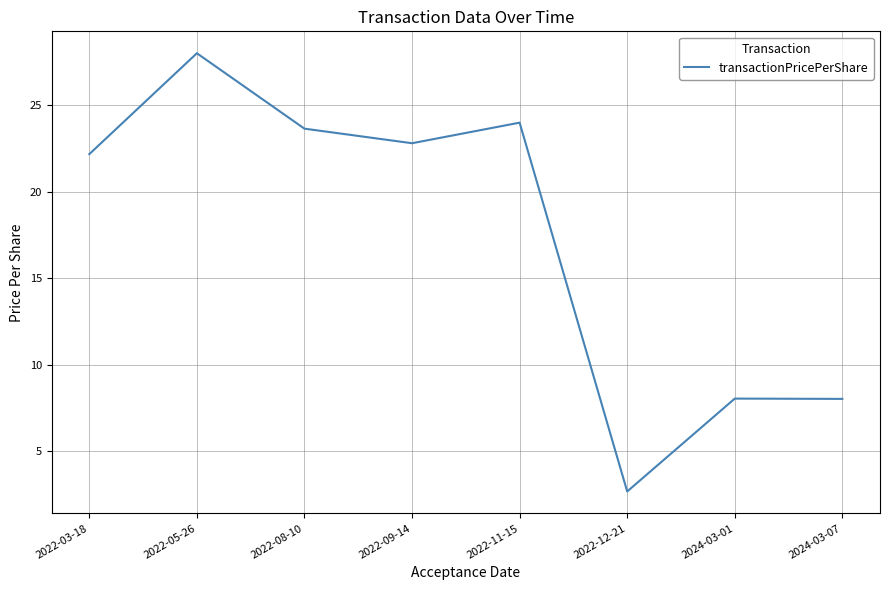

How many series are shown in this chart?

1